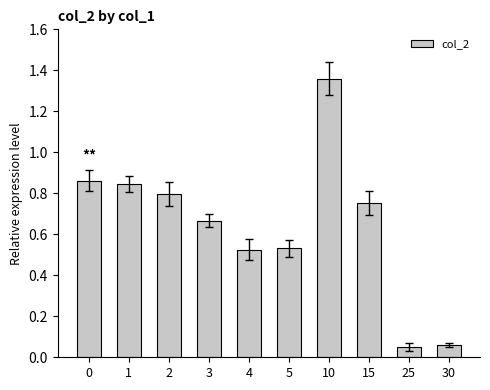

Is it true that the value at 1 is 0.4?

False